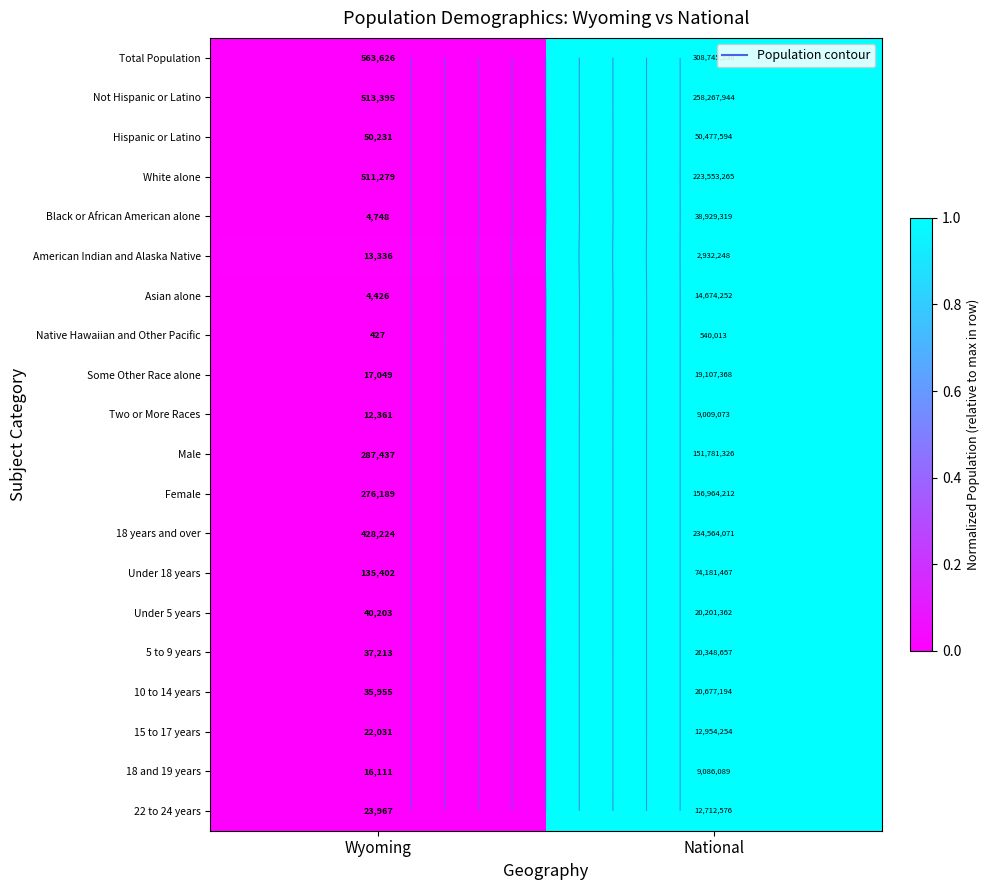

How many series are shown in this chart?

20